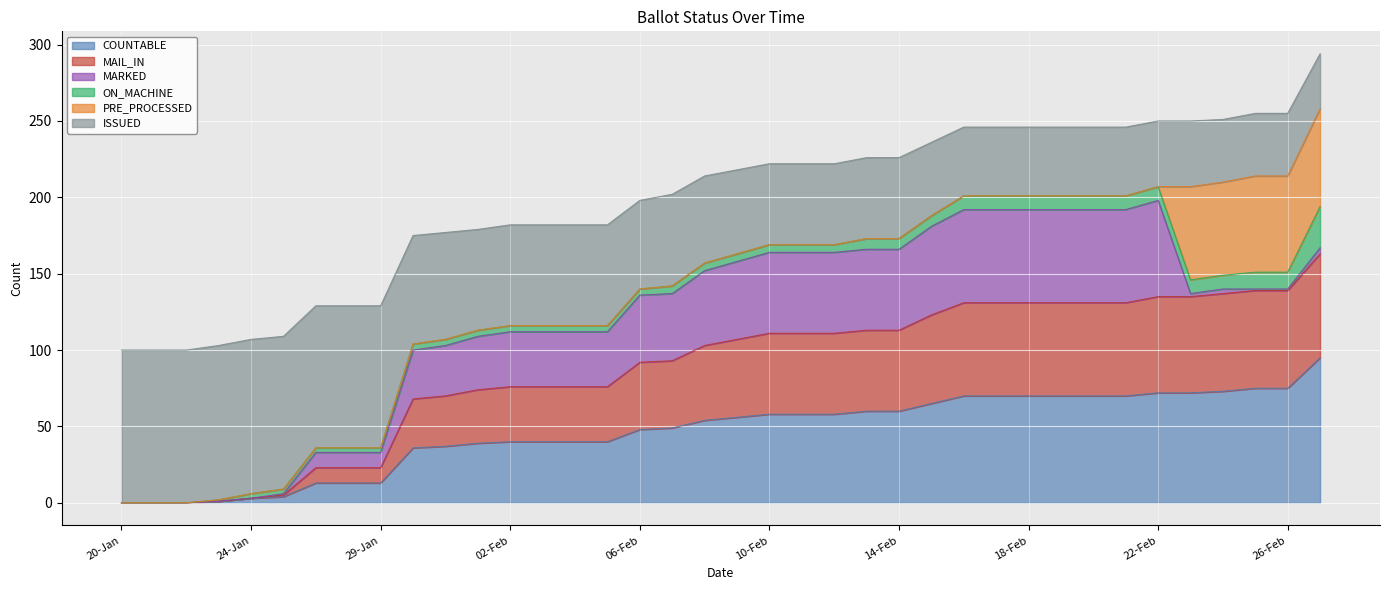

Read the COUNTABLE value at 20-Feb.

70